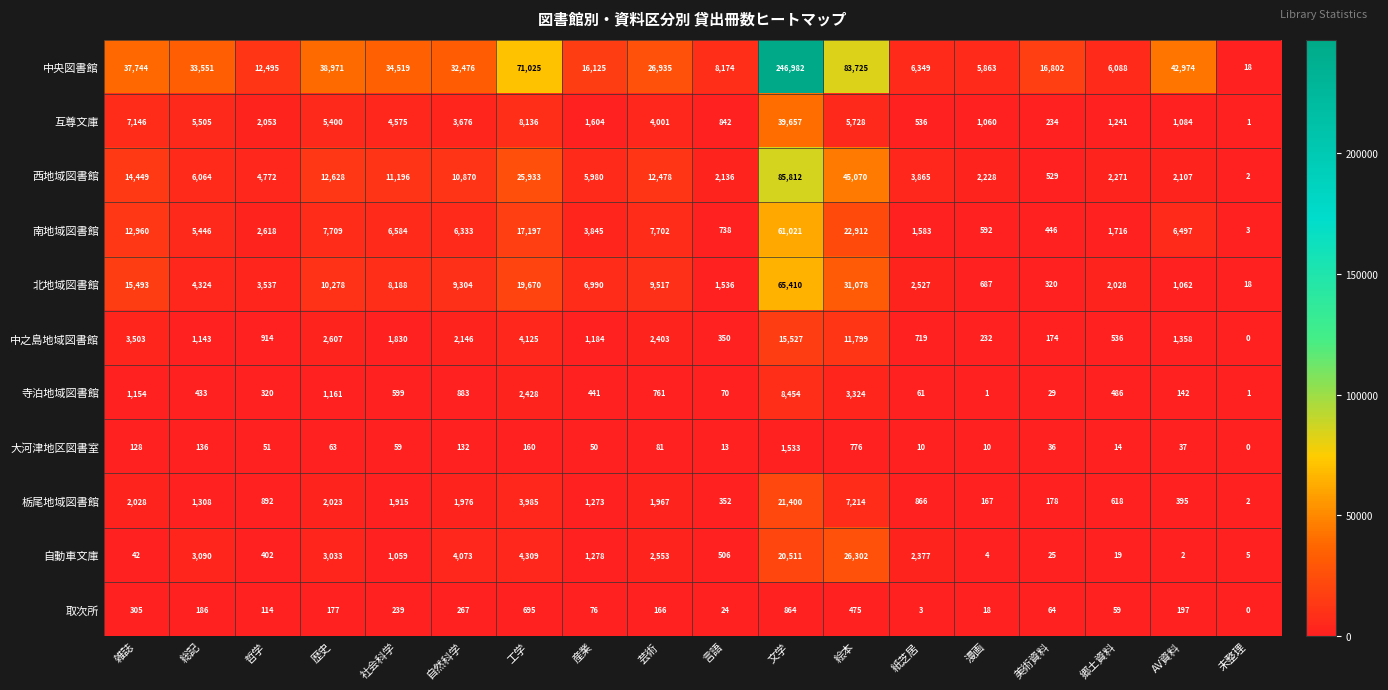

At which category is the sum across all series the highest?

文学